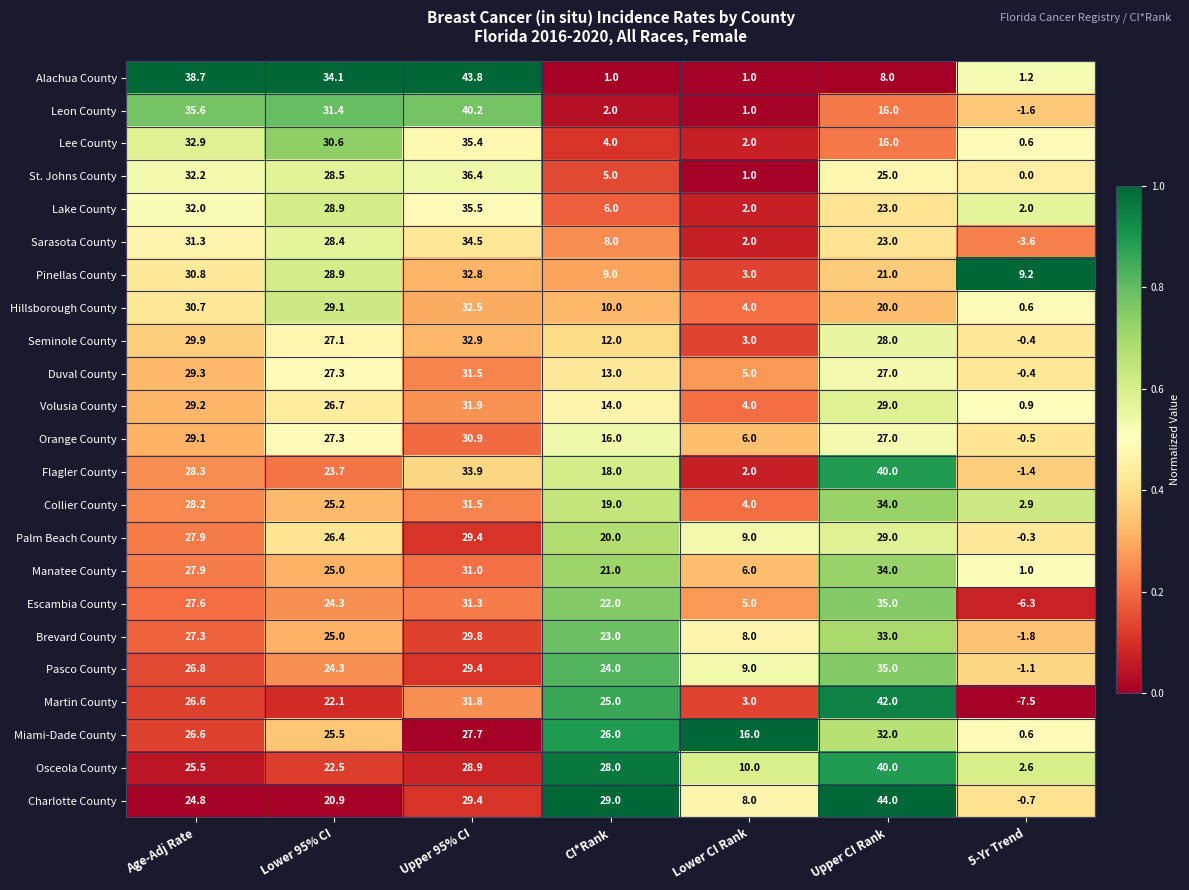

Is it true that Brevard County equals 23.0 at CI*Rank?

True